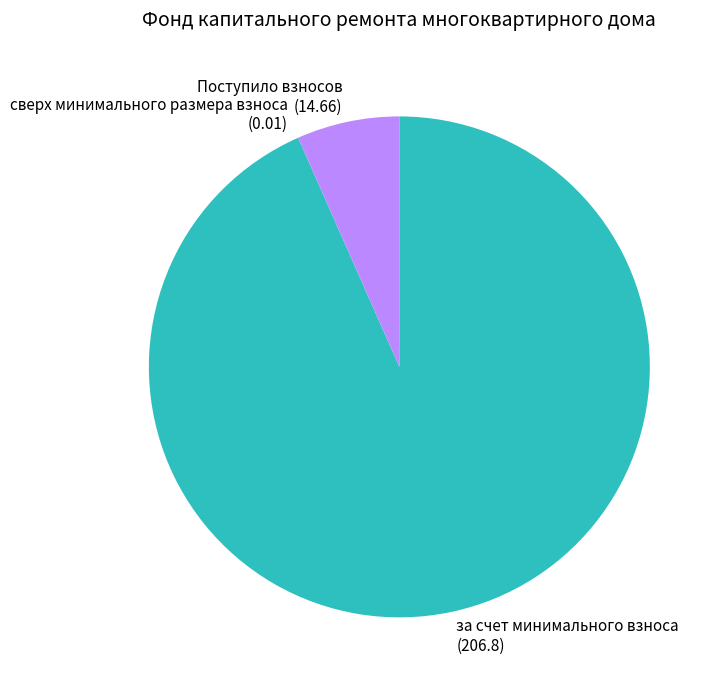

Which slice represents more than half of the pie?

за счет минимального взноса